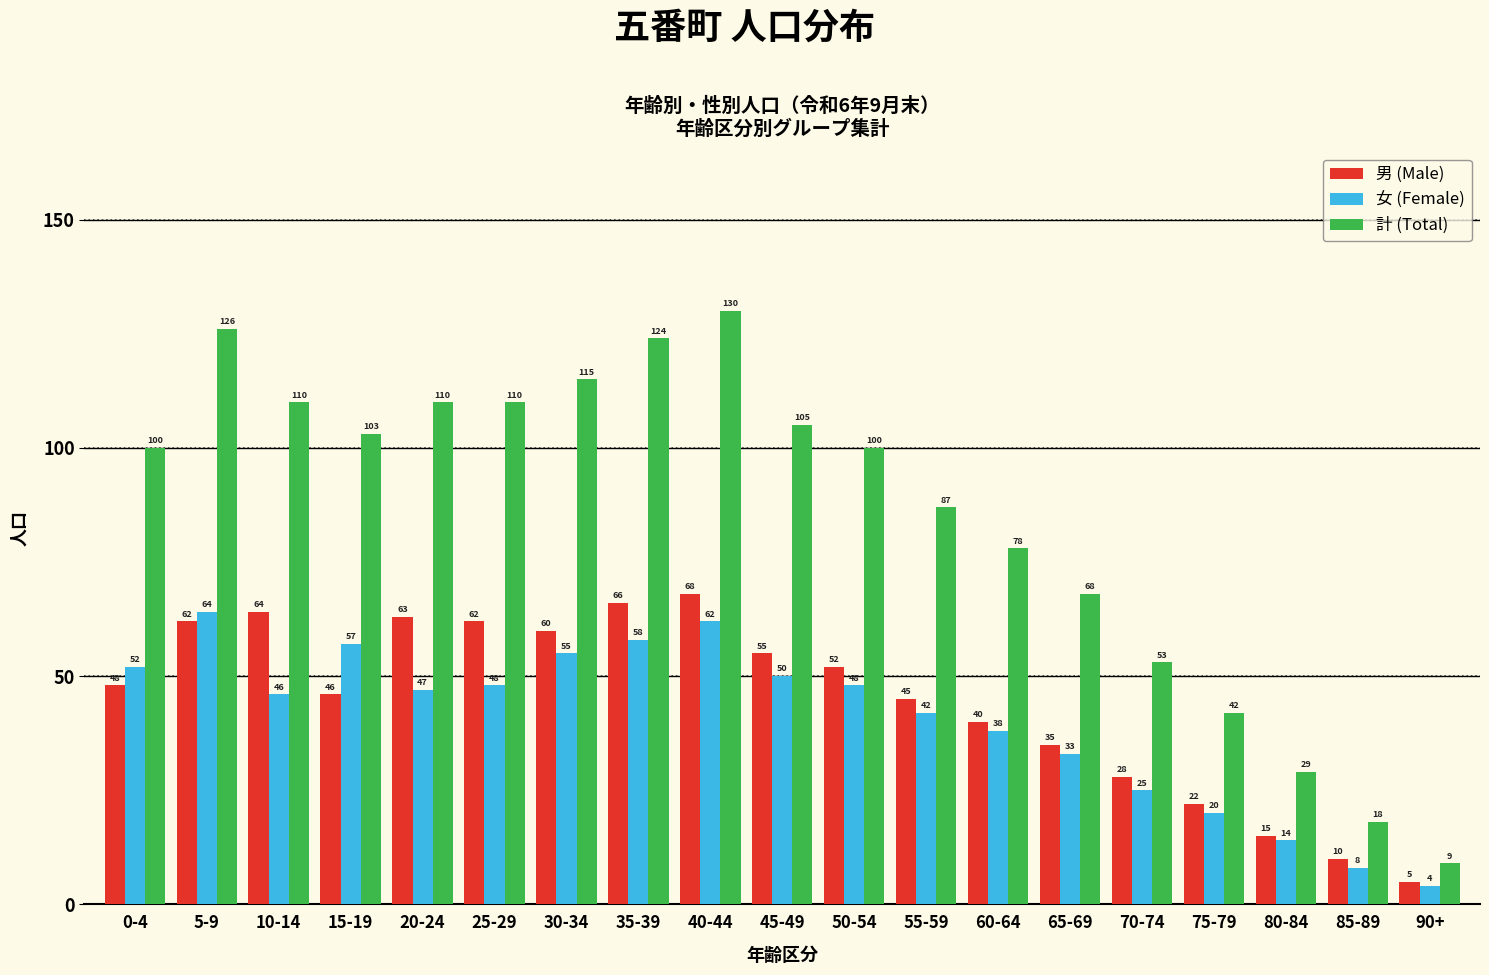

Reading left to right, list all the values displayed in this chart.

男 (Male): 48	62	64	46	63	62	60	66	68	55	52	45	40	35	28	22	15	10	5
女 (Female): 52	64	46	57	47	48	55	58	62	50	48	42	38	33	25	20	14	8	4
計 (Total): 100	126	110	103	110	110	115	124	130	105	100	87	78	68	53	42	29	18	9